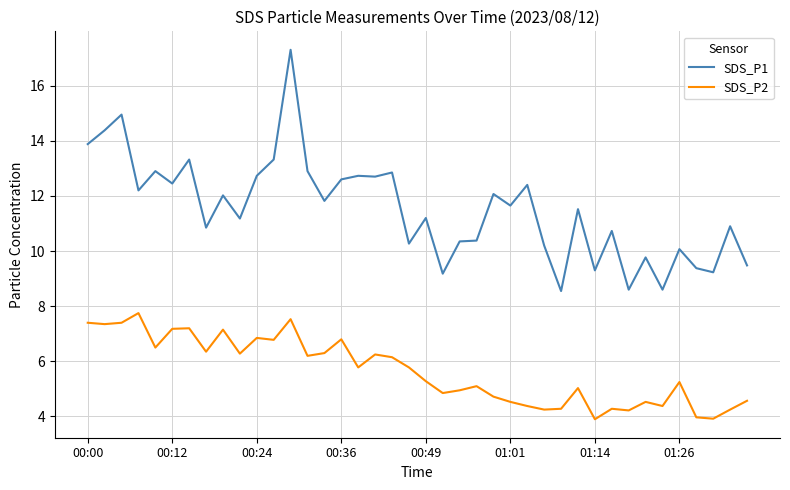

How many values in the SDS_P1 series exceed 11?

23